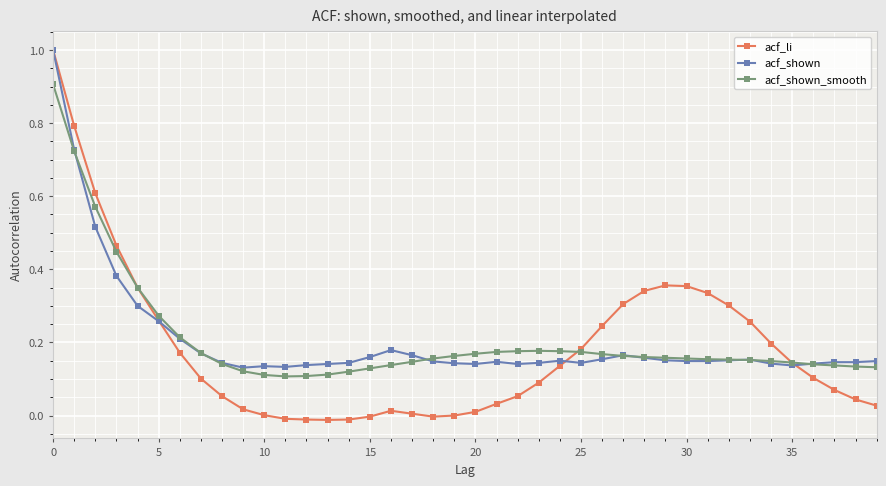

True or false: acf_shown_smooth and acf_li intersect in this chart.

True